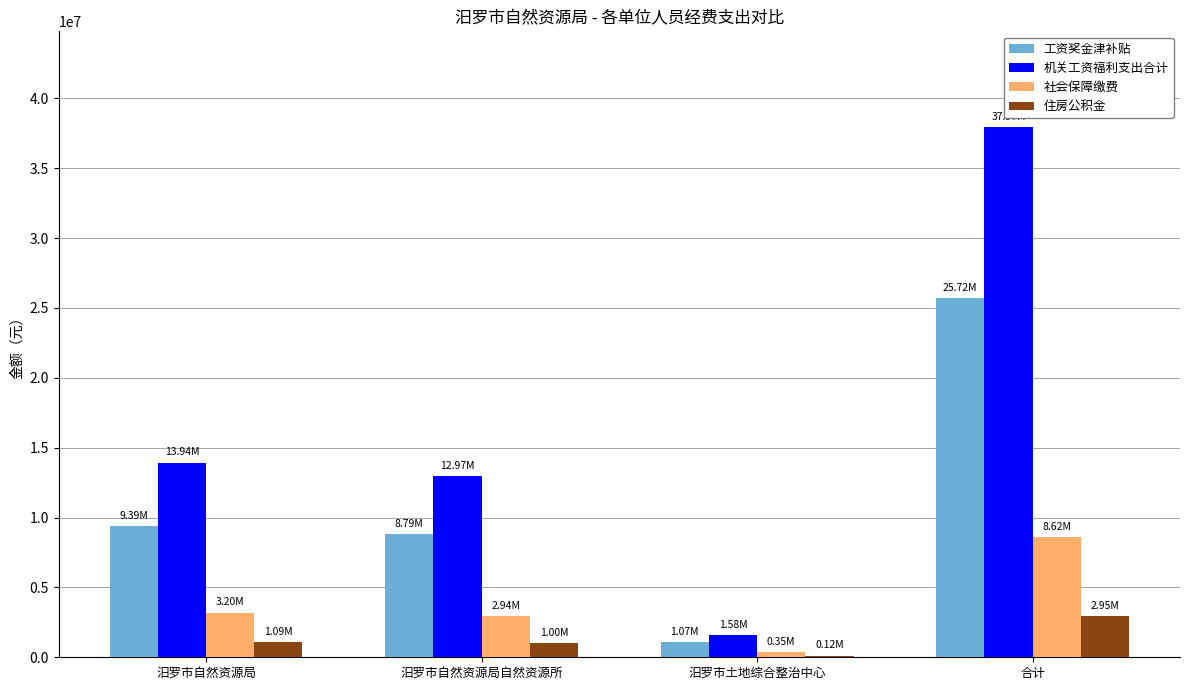

At which label does 住房公积金 first exceed 1090663?

汨罗市自然资源局